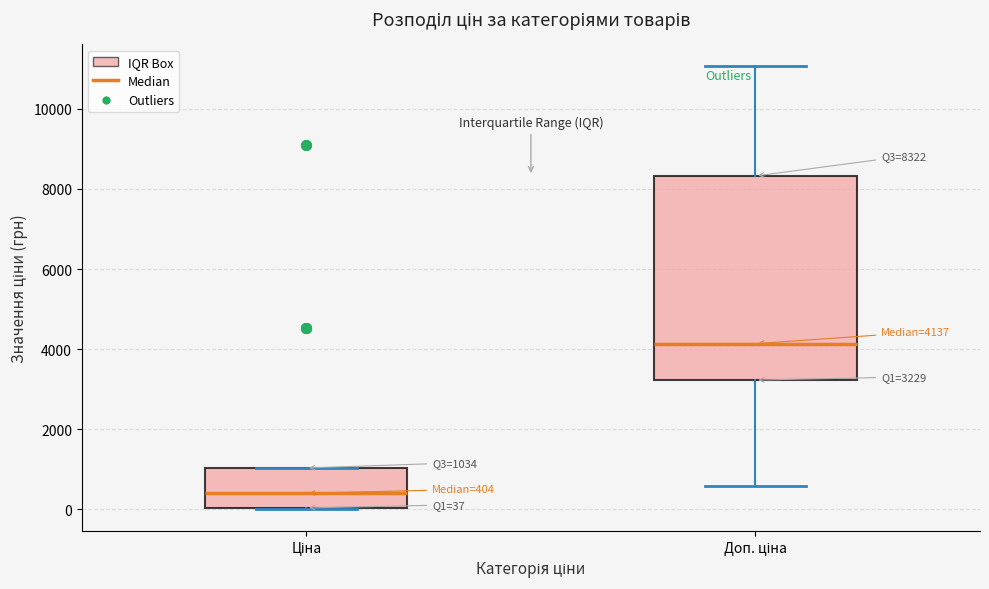

Which box is the tallest, from its lower edge to its upper edge?

Доп. ціна